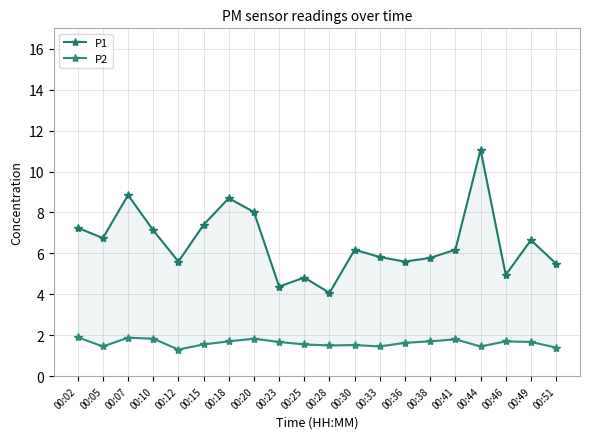

How many categories are shown in the chart?

20